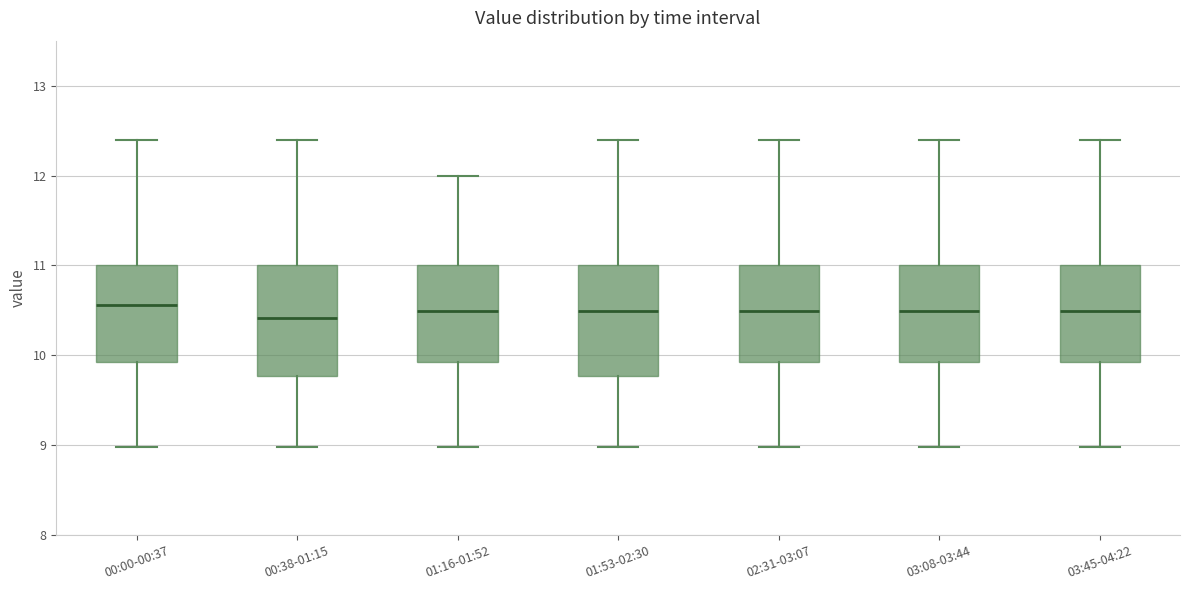

Reading left to right, transcribe this box plot: for each box, give where its median line is, the range the box spans, and where its two whiskers end, as read against the y-axis. The values are not printed on the chart, so give them approximately, as read against the axis.

00:00-00:37: median 10.6, box 9.9 to 11.0, whiskers 9.0 to 12.4
00:38-01:15: median 10.4, box 9.8 to 11.0, whiskers 9.0 to 12.4
01:16-01:52: median 10.5, box 9.9 to 11.0, whiskers 9.0 to 12.0
01:53-02:30: median 10.5, box 9.8 to 11.0, whiskers 9.0 to 12.4
02:31-03:07: median 10.5, box 9.9 to 11.0, whiskers 9.0 to 12.4
03:08-03:44: median 10.5, box 9.9 to 11.0, whiskers 9.0 to 12.4
03:45-04:22: median 10.5, box 9.9 to 11.0, whiskers 9.0 to 12.4